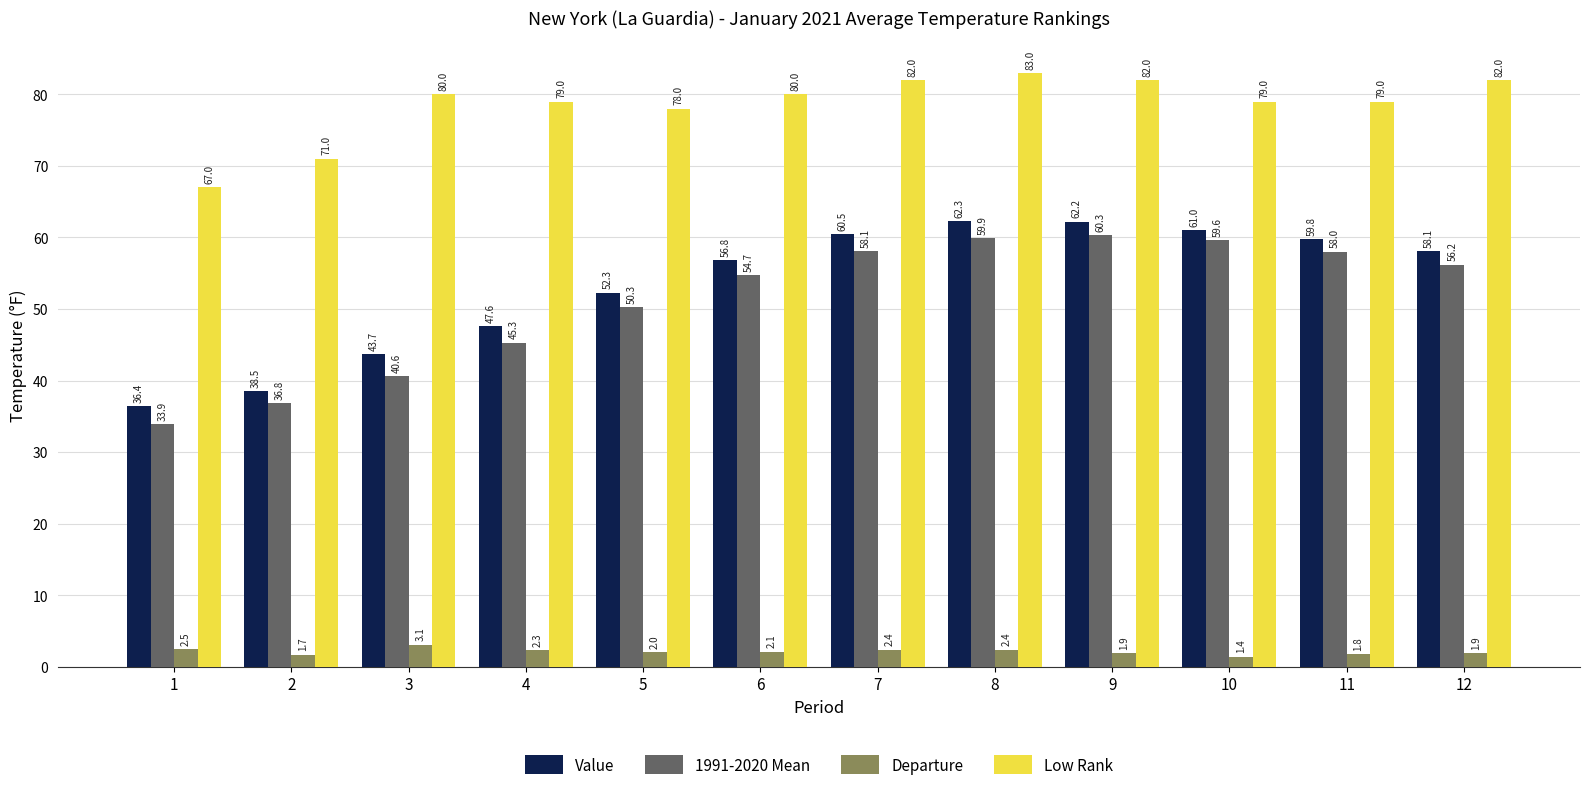

What are all the series names shown in the legend?

Value, 1991-2020 Mean, Departure, Low Rank